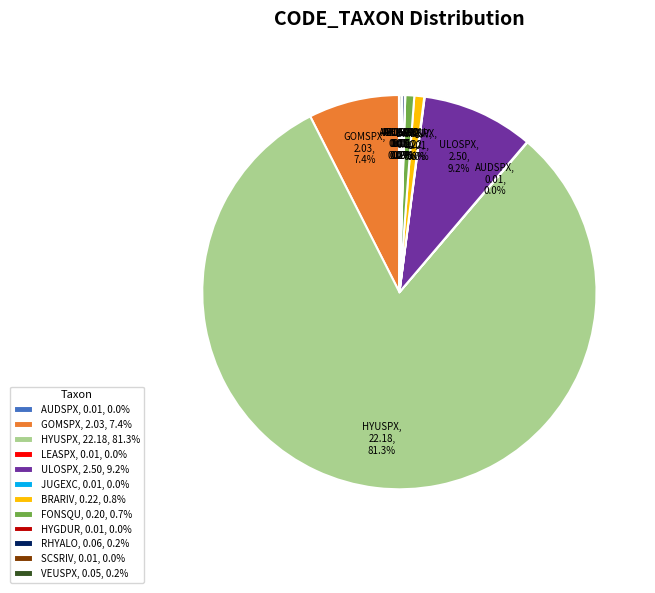

Is HYUSPX, 22.18, 81.3% the majority of the pie?

Yes